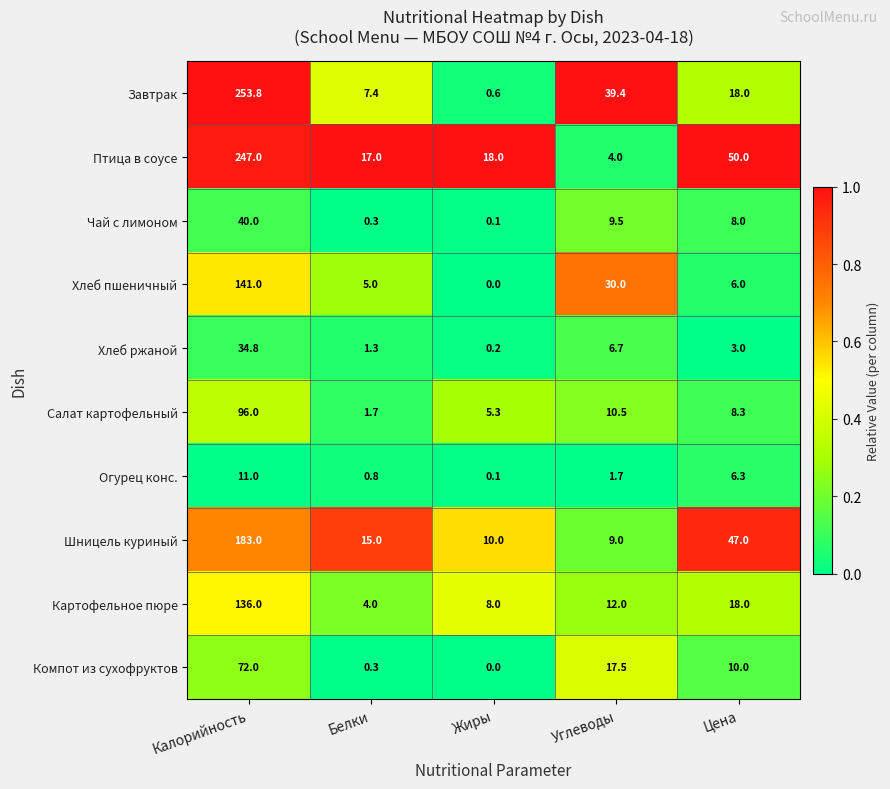

What is the difference between the highest and lowest values at Белки?

16.7